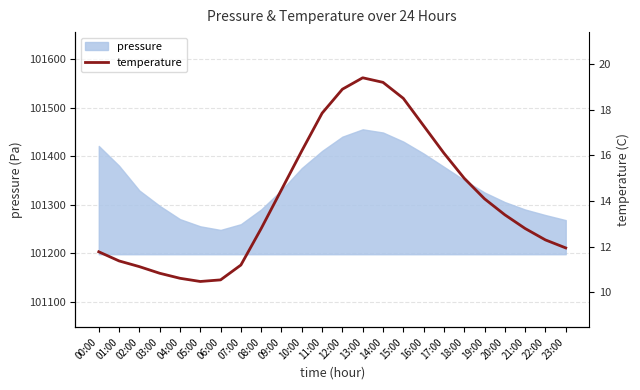

How many interior local valleys (lower than both neighbors) does the data have?

1